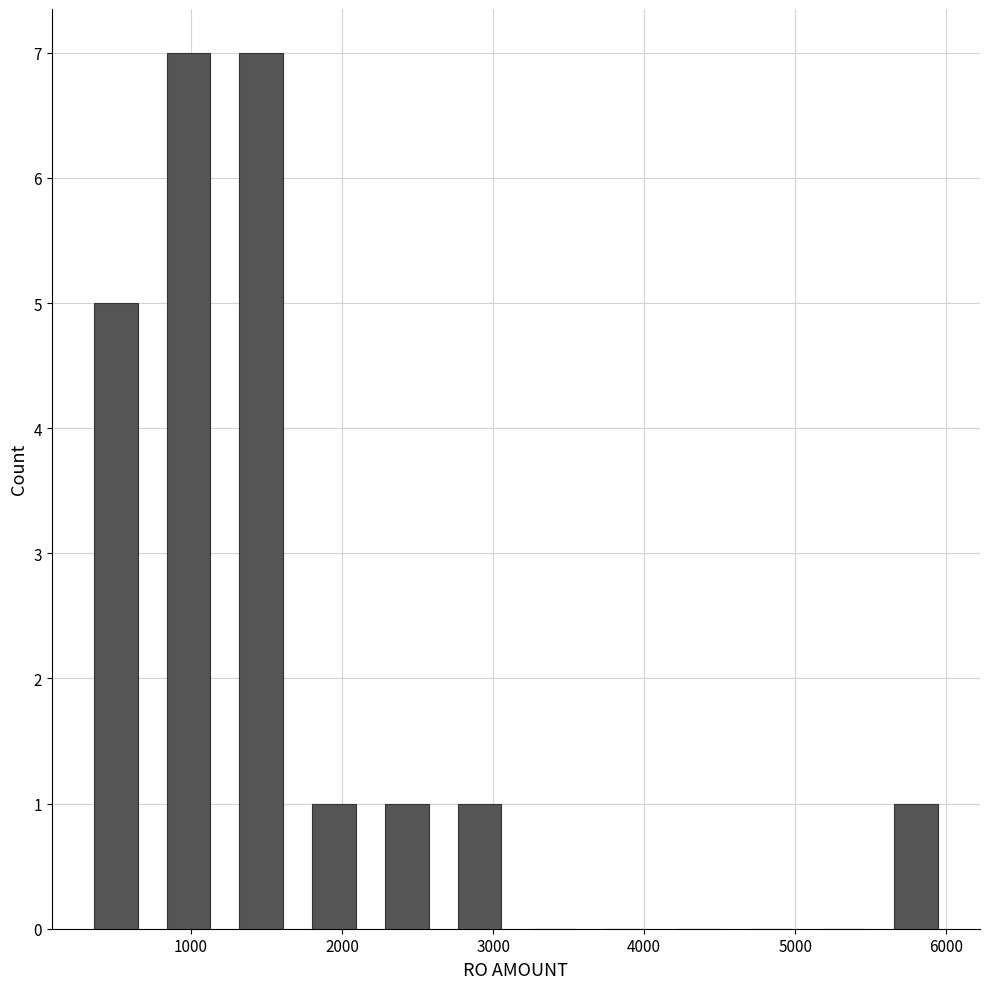

How tall is the bar that spans 700 to 1200 on the x-axis? Neither the bar edges nor the heights are printed on the chart, so give them approximately, as read against the axes.

7